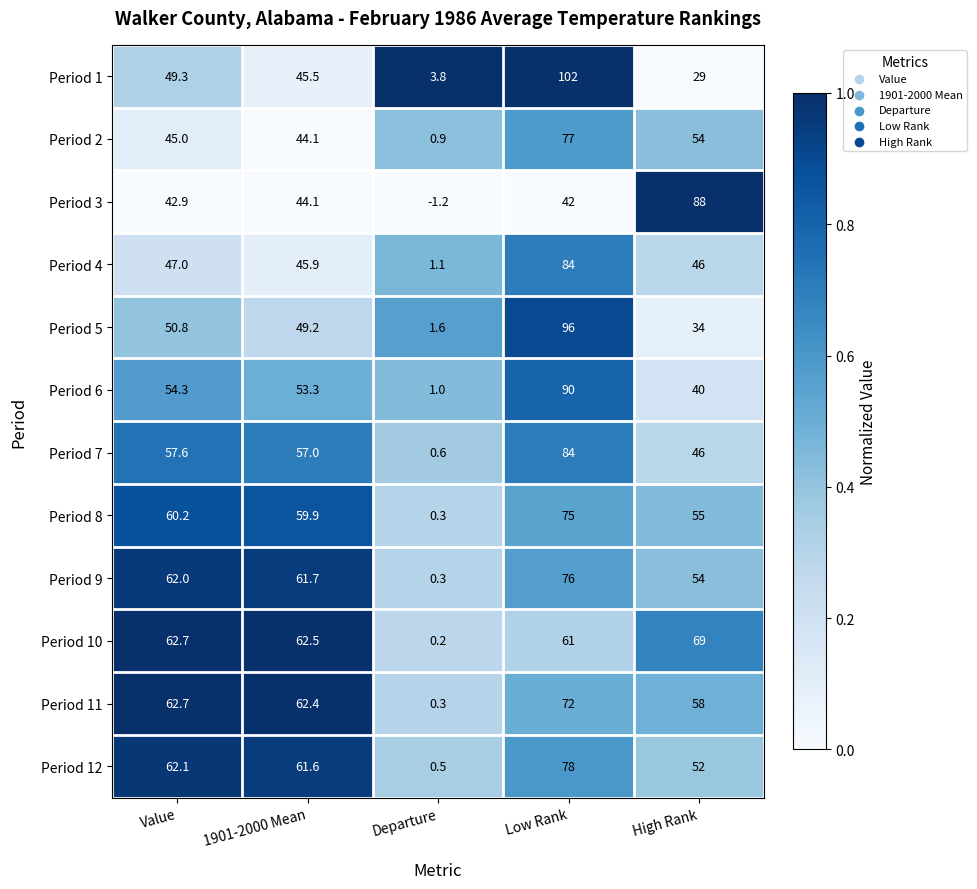

Which category has the lowest value across all series?

Departure